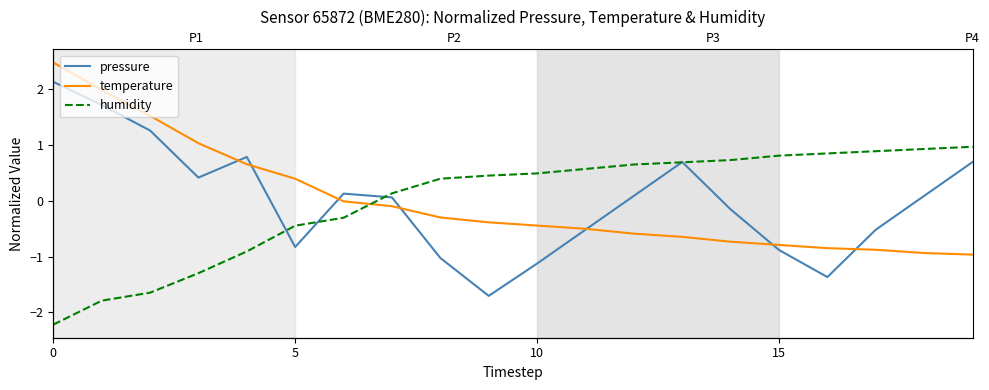

Reading right to left, transcribe all the data shown in this chart.

pressure: 0.7	0.1	-0.5	-1.4	-0.9	-0.2	0.7	0.1	-0.5	-1.1	-1.7	-1.0	0.1	0.1	-0.8	0.8	0.4	1.3	1.7	2.1
temperature: -1.0	-0.9	-0.9	-0.8	-0.8	-0.7	-0.6	-0.6	-0.5	-0.4	-0.4	-0.3	-0.1	-0.0	0.4	0.7	1.0	1.5	2.0	2.5
humidity: 1.0	0.9	0.9	0.9	0.8	0.7	0.7	0.7	0.6	0.5	0.5	0.4	0.1	-0.3	-0.4	-0.9	-1.3	-1.6	-1.8	-2.2